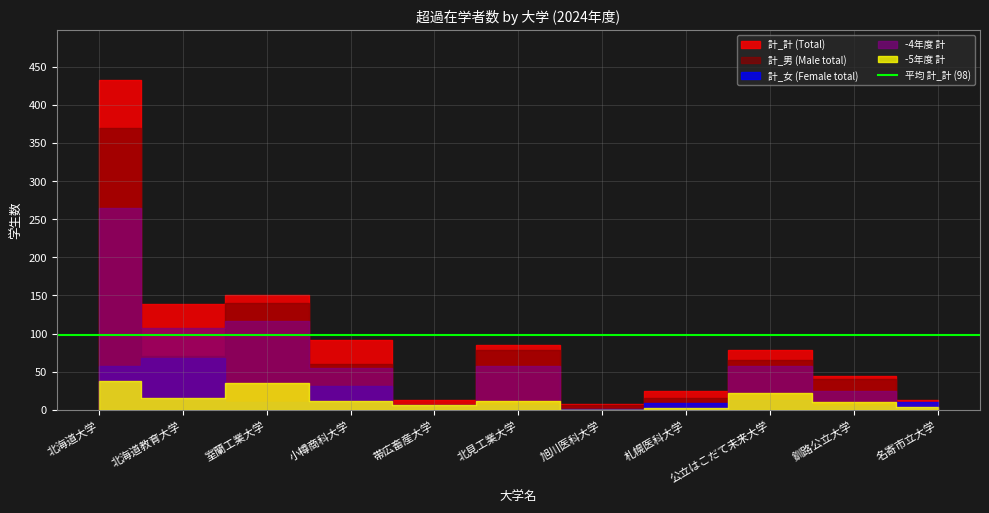

Reading left to right, transcribe all the data shown in this chart.

計_計: 433	139	151	91	13	85	8	25	78	45	13
計_男: 369	71	140	60	7	79	7	16	65	40	3
計_女: 57	68	11	31	6	6	1	9	13	5	10
-4年度_男+女: 265	107	116	55	5	58	0	0	57	25	1
-5年度_男+女: 38	16	35	12	6	12	0	2	22	10	4